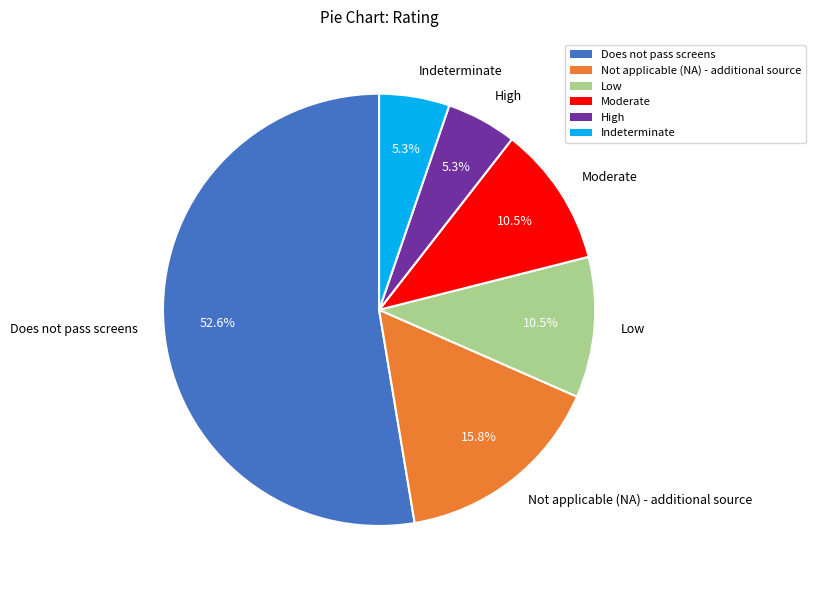

What is the total percentage of Low and High?

15.8%